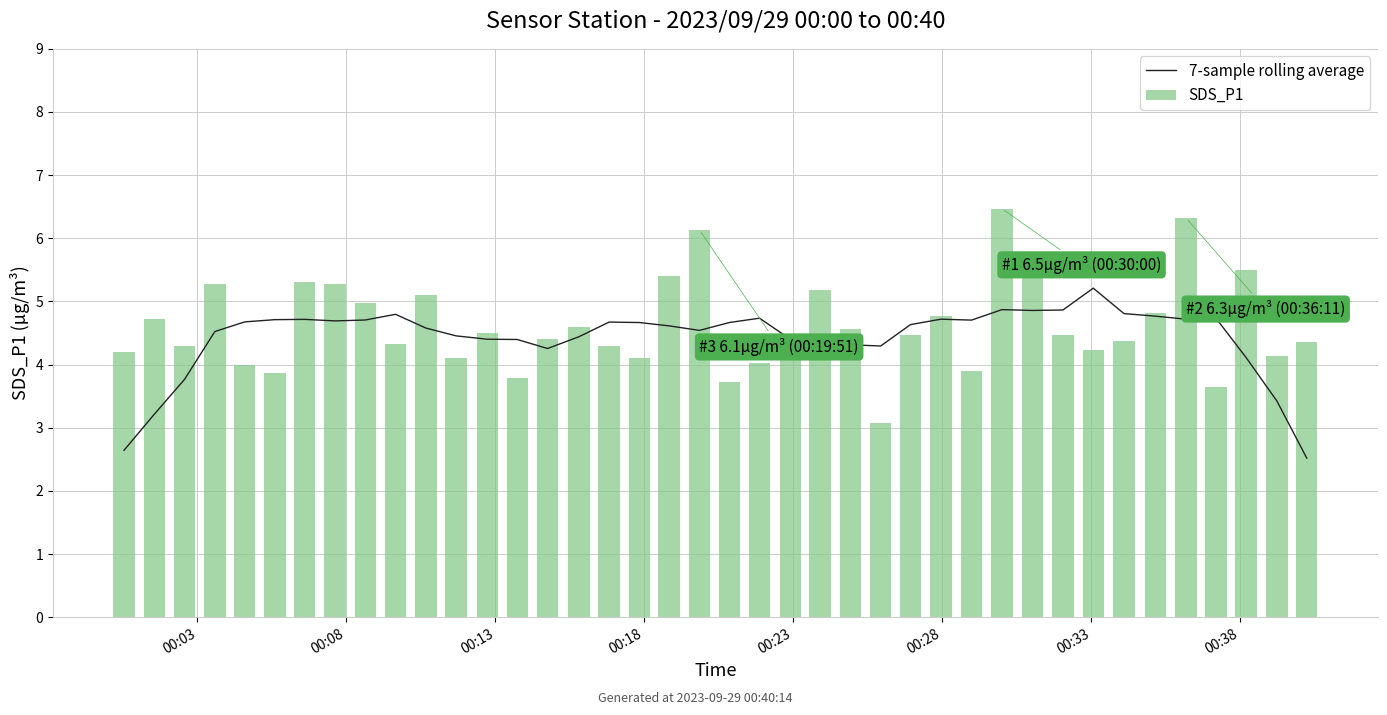

What is the maximum value for SDS_P1?

6.5